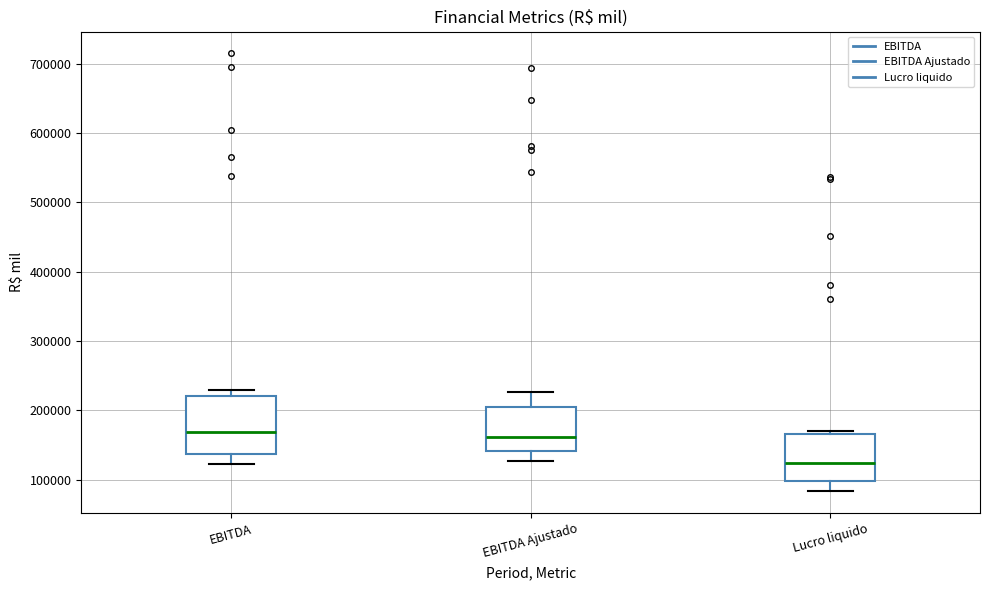

Reading left to right, transcribe this box plot: for each box, give where its median line is, the range the box spans, and where its two whiskers end, as read against the y-axis. The values are not printed on the chart, so give them approximately, as read against the axis.

EBITDA: median 170000, box 140000 to 220000, whiskers 120000 to 230000
EBITDA Ajustado: median 160000, box 140000 to 200000, whiskers 130000 to 230000
Lucro liquido: median 120000, box 100000 to 170000, whiskers 80000 to 170000 (just above the box's upper edge)